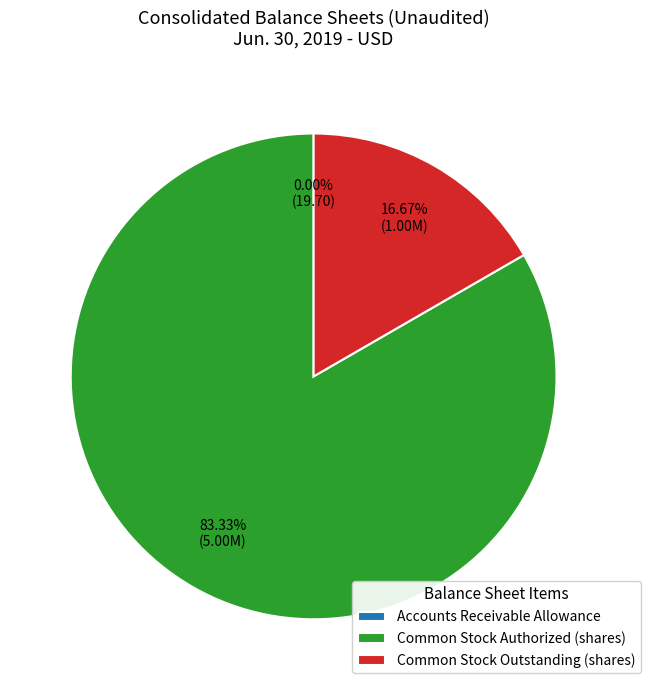

What is the majority slice?

Common Stock Authorized (shares)